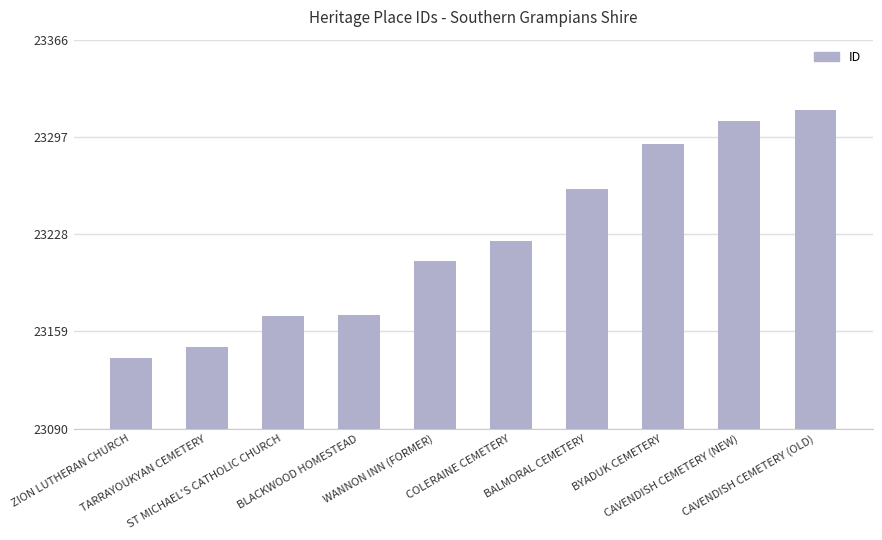

What is the label of the 2nd bar from the left?

TARRAYOUKYAN CEMETERY